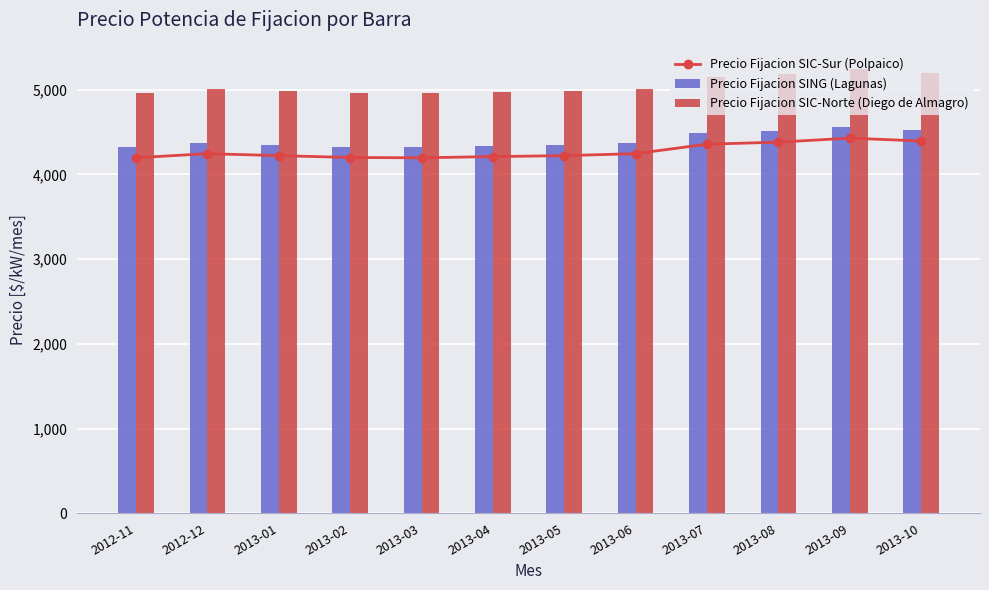

Reading left to right, transcribe all the data shown in this chart.

Precio Fijacion SIC-Sur (Polpaico): 4197.9	4245.4	4222.6	4200.3	4196.9	4211.3	4222.1	4245.9	4357.4	4381.4	4429.1	4395.0
Precio Fijacion SING (Lagunas): 4321.5	4372.5	4349.1	4324.2	4319.0	4335.3	4348.1	4372.3	4485.7	4509.1	4558.6	4524.1
Precio Fijacion SIC-Norte (Diego de Almagro): 4959.9	5009.4	4982.6	4961.6	4962.3	4975.1	4982.1	5012.9	5155.1	5187.9	5244.6	5199.8